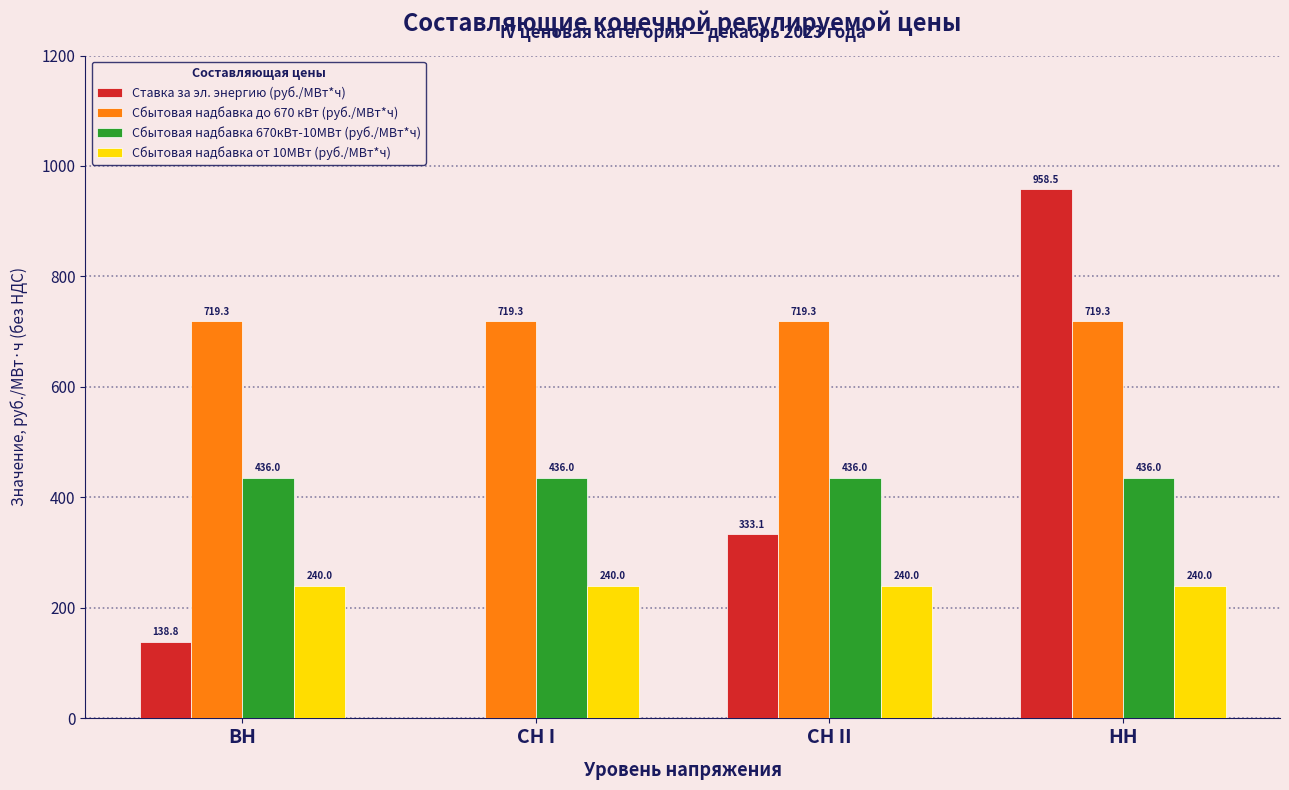

True or false: Сбытовая надбавка 670кВт-10МВт (руб./МВт*ч) has a value of 654.4 at СН I.

False